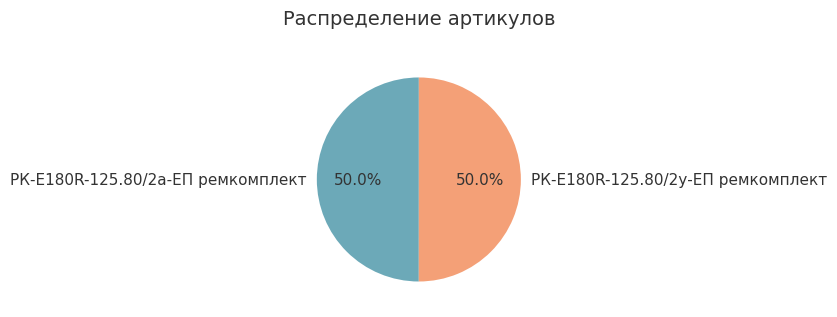

What is the total percentage of РК-E180R-125.80/2а-ЕП ремкомплект and РК-E180R-125.80/2у-ЕП ремкомплект?

100.0%